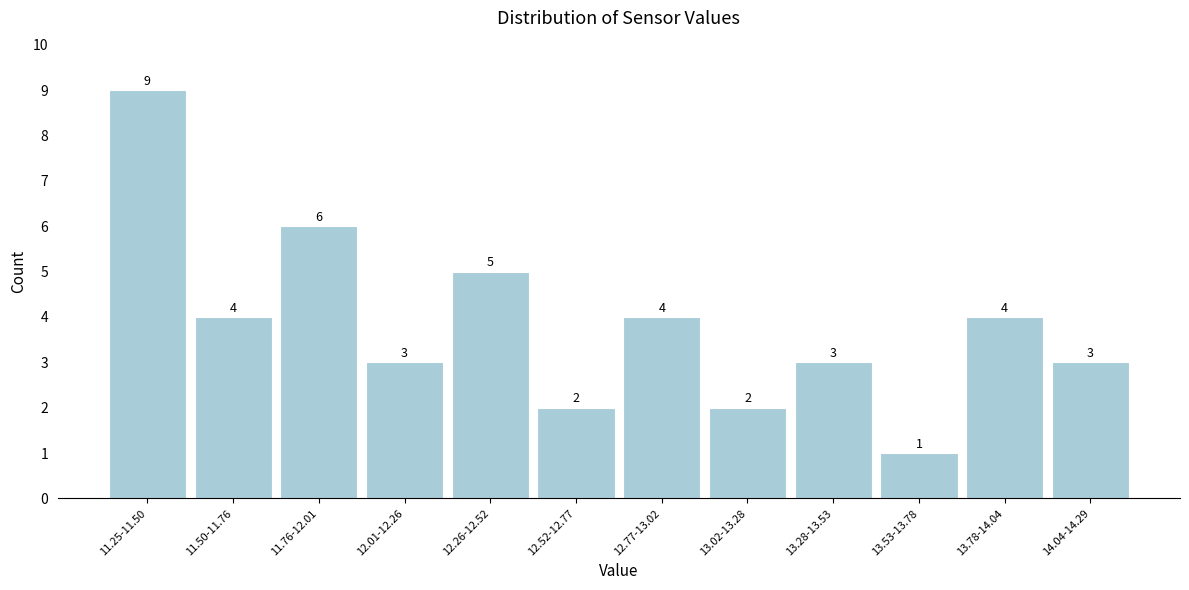

Reading left to right, what are all the values shown in this chart?

9	4	6	3	5	2	4	2	3	1	4	3